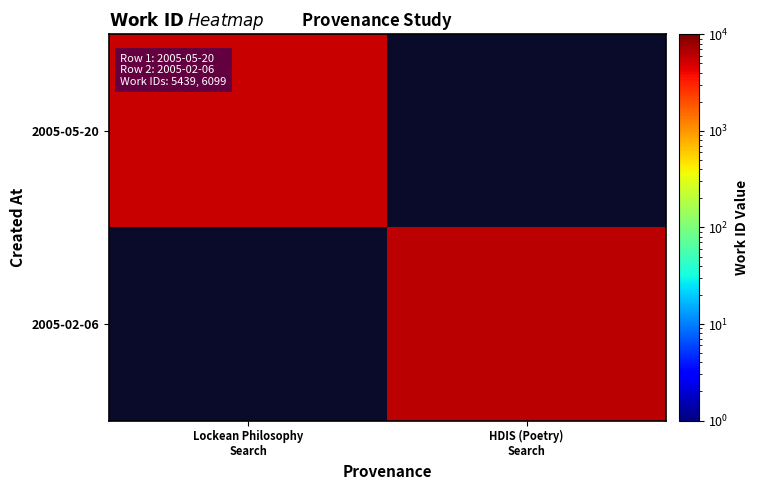

List the series in order of their peak value, highest first.

2005-05-20, 2005-02-06